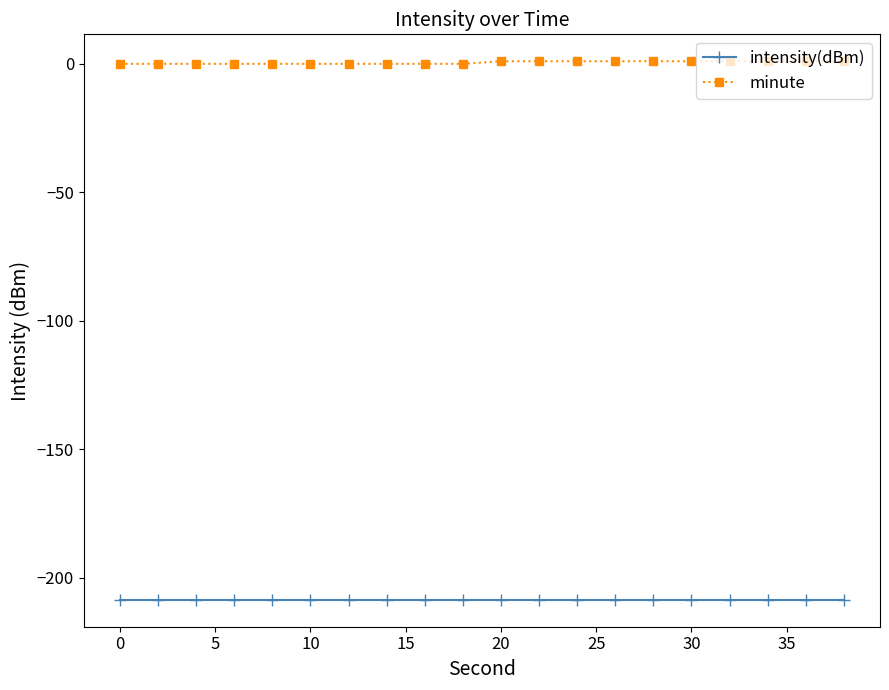

What is the sum of all intensity(dBm) values?

-4172.2